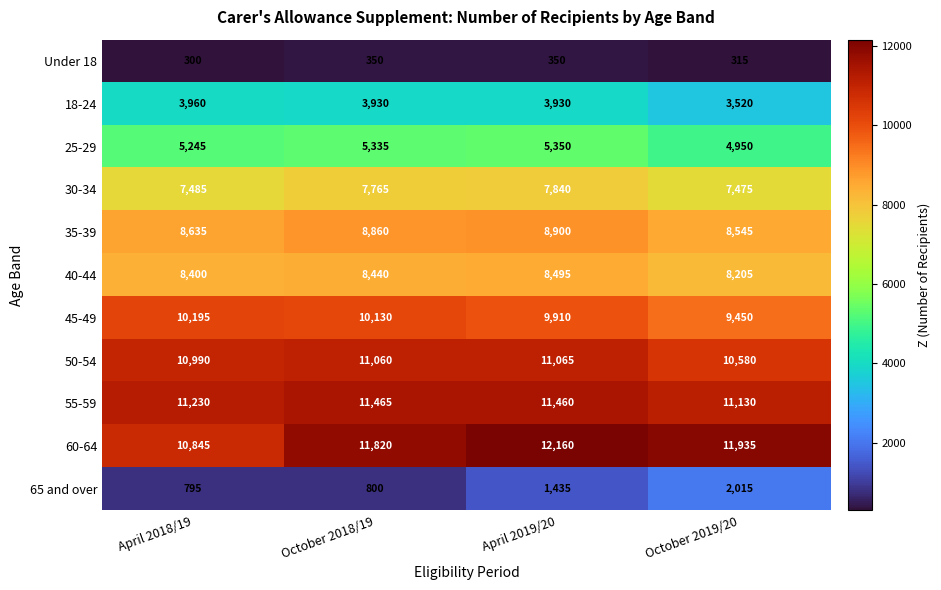

Rank the series at April 2019/20 from highest to lowest value.

60-64, 55-59, 50-54, 45-49, 35-39, 40-44, 30-34, 25-29, 18-24, 65 and over, Under 18